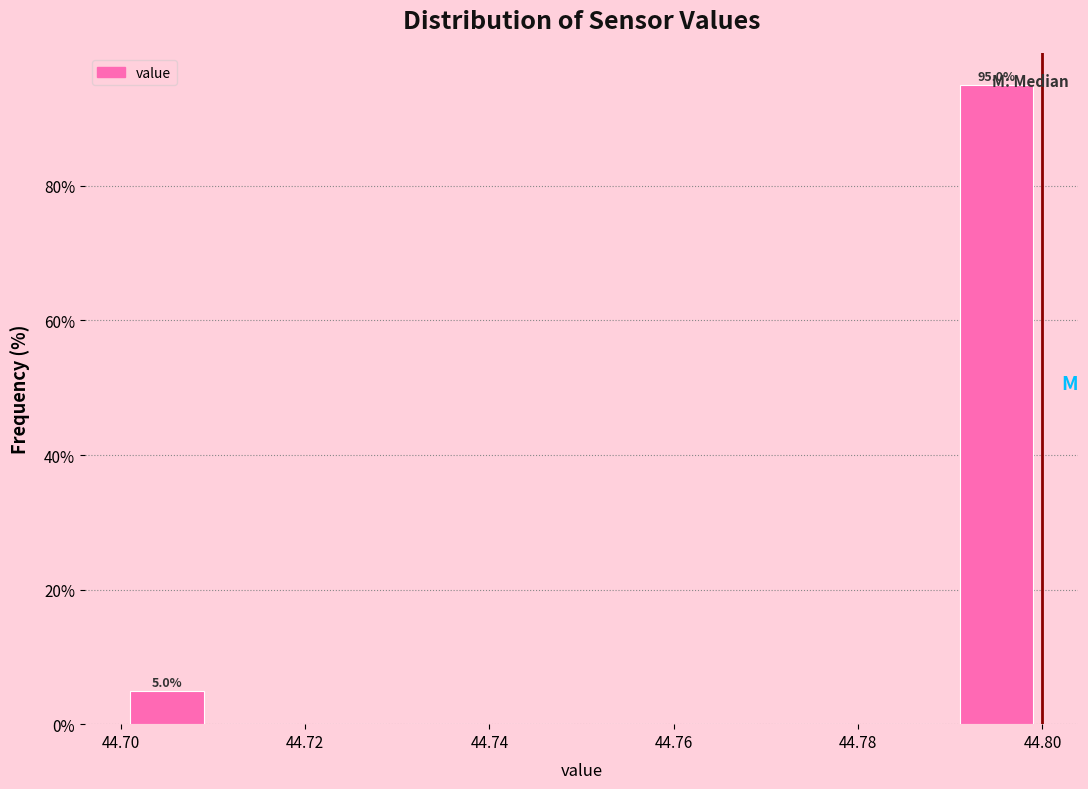

Which range on the x-axis has the tallest bar?

44.79 to 44.80